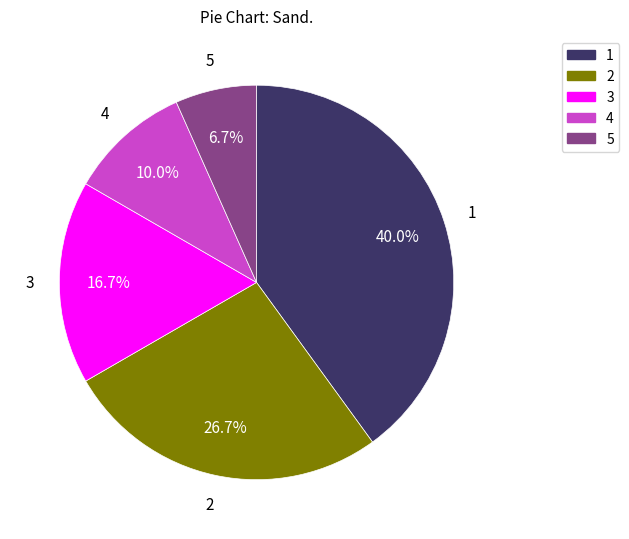

Count the number of slices in the pie.

5